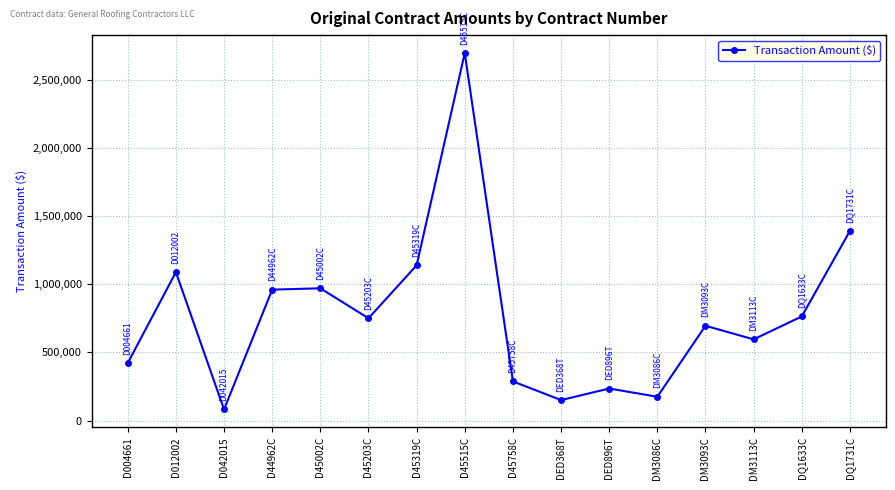

What is the change in value from D042015 to DM3113C?

+513961.5